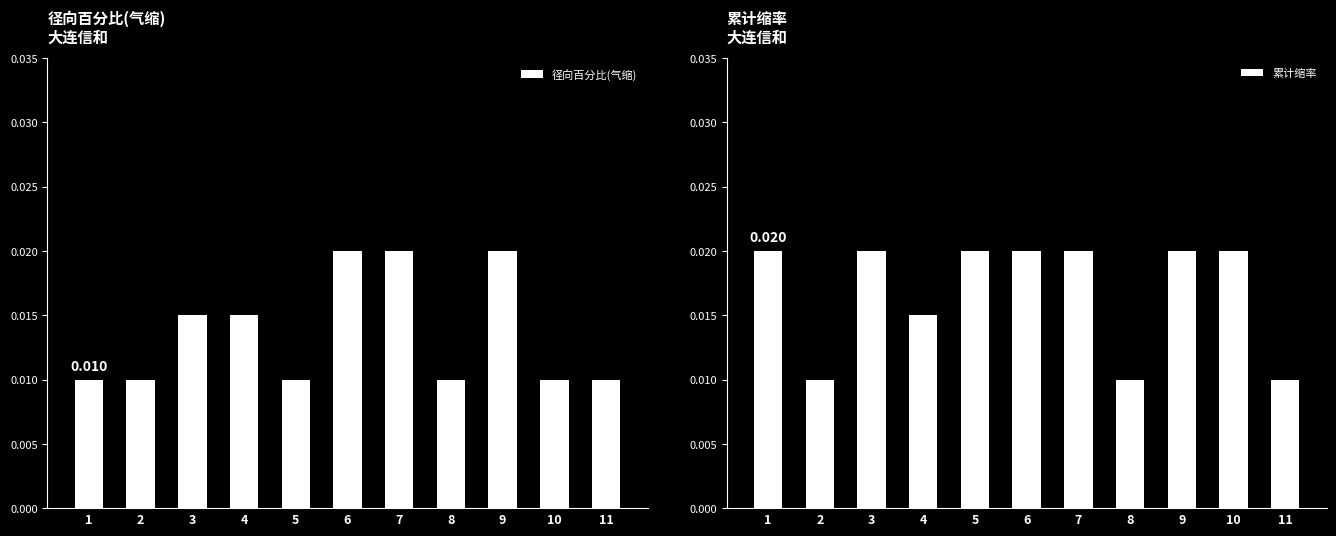

At which category is the sum across all series the highest?

6